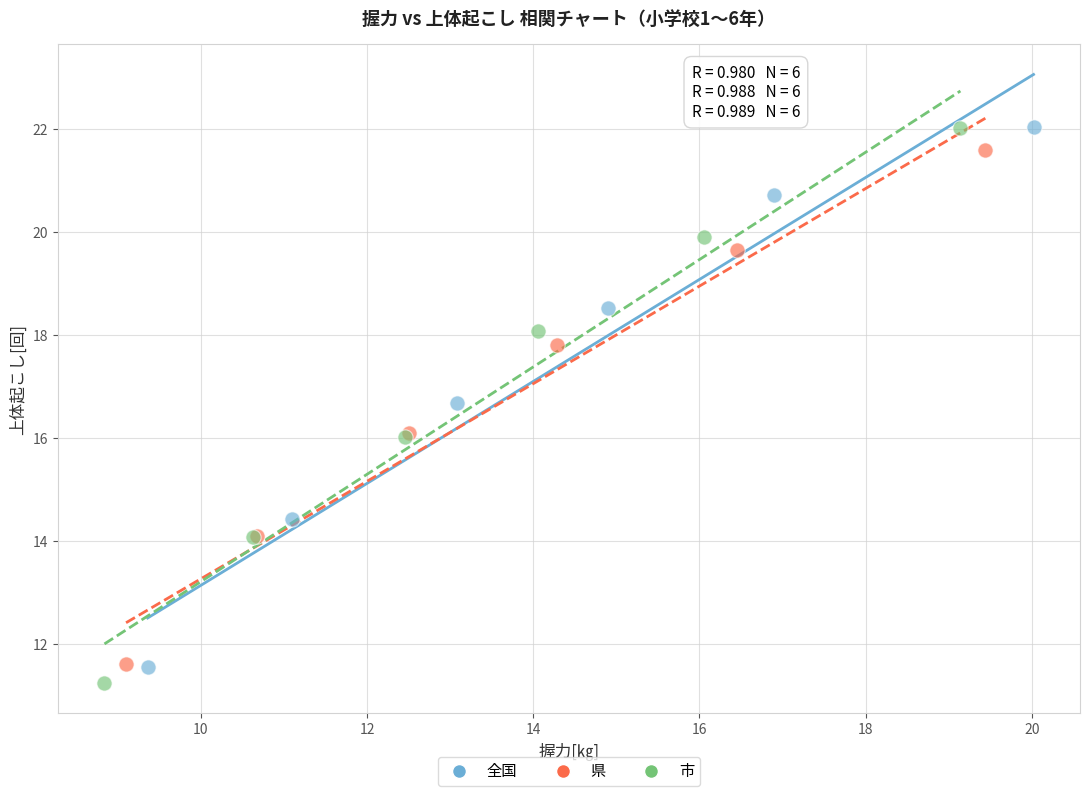

Which series has the largest Y range (max minus min)?

市